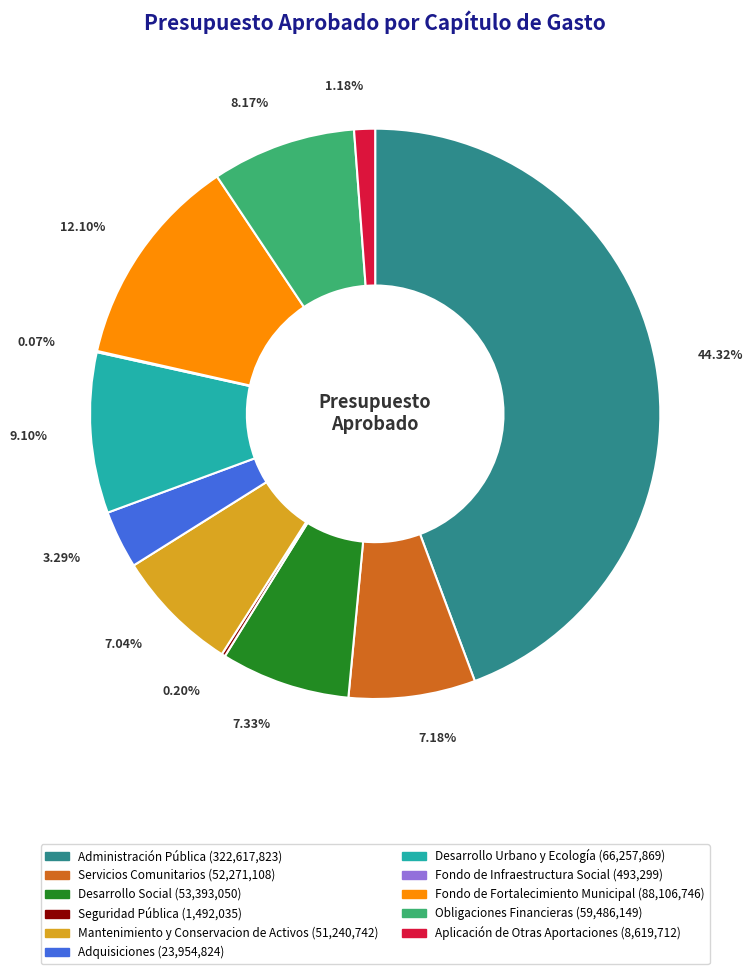

Is there any slice that represents more than half of the pie?

No